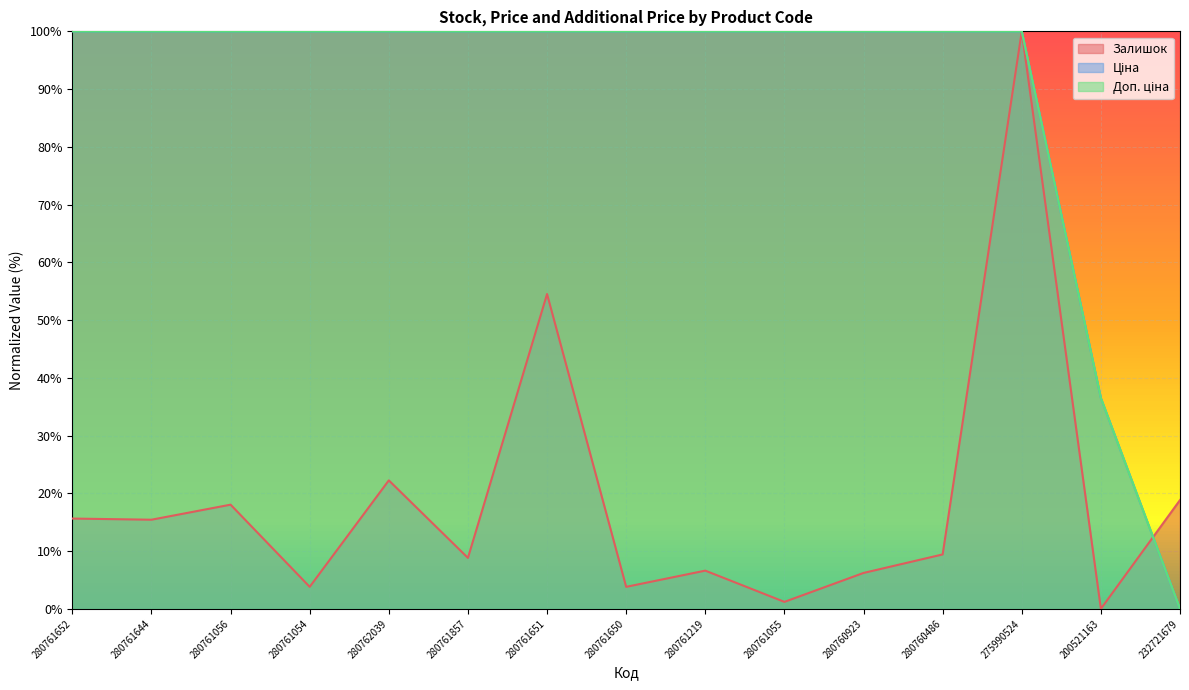

Reading right to left, extract all data points from this chart.

Залишок: 18.8	0.0	100.0	9.4	6.2	1.2	6.6	3.8	54.5	8.8	22.2	3.8	18.0	15.4	15.6
Ціна: 0.0	36.5	100.0	100.0	100.0	100.0	100.0	100.0	100.0	100.0	100.0	100.0	100.0	100.0	100.0
Доп. ціна: 0.0	36.5	100.0	100.0	100.0	100.0	100.0	100.0	100.0	100.0	100.0	100.0	100.0	100.0	100.0